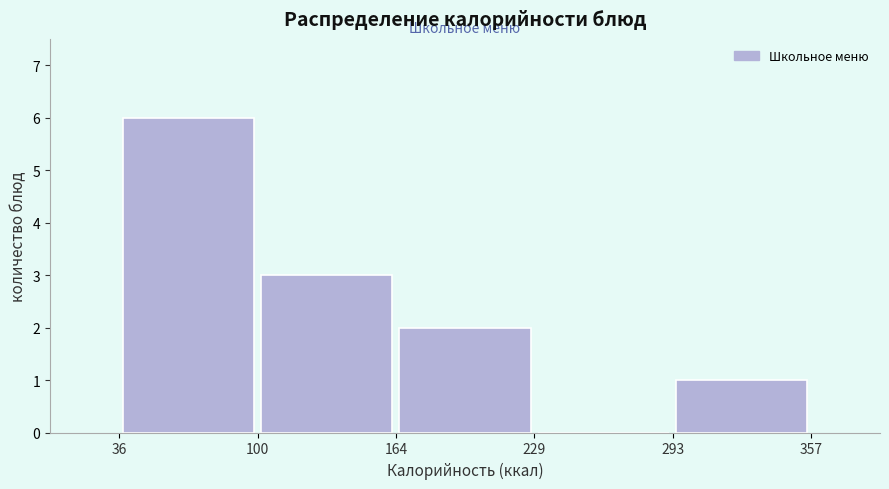

What is the height of the bar covering 100 to 164 on the x-axis? The values are not printed on the chart, so give them approximately, as read against the axis.

3